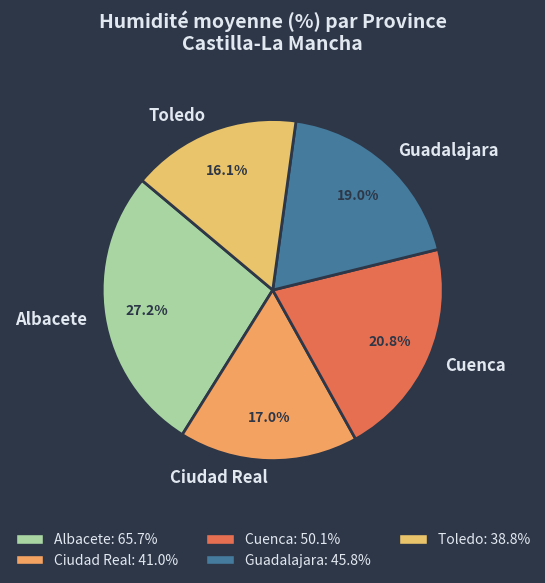

To the nearest percent, what is the average slice percentage?

20%